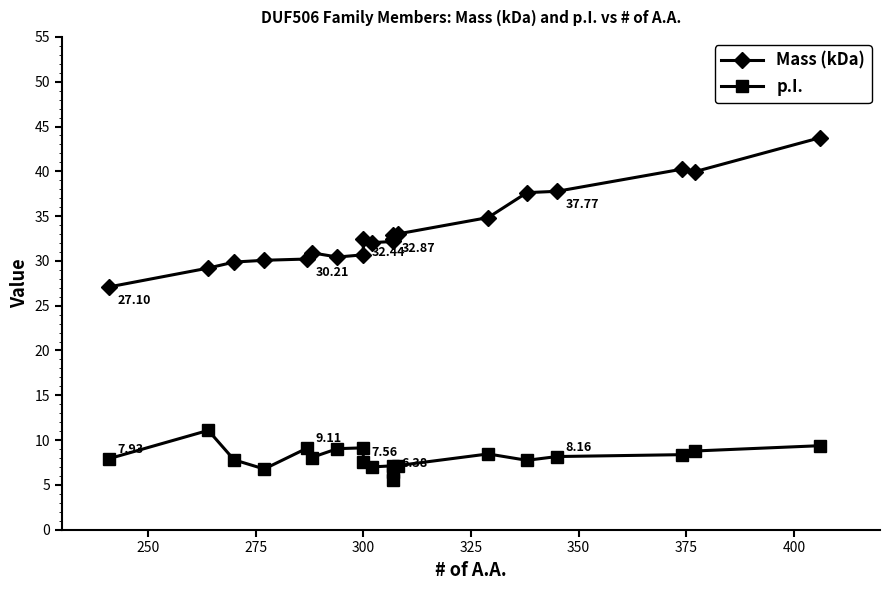

True or false: p.I. and Mass (kDa) cross at least once.

False